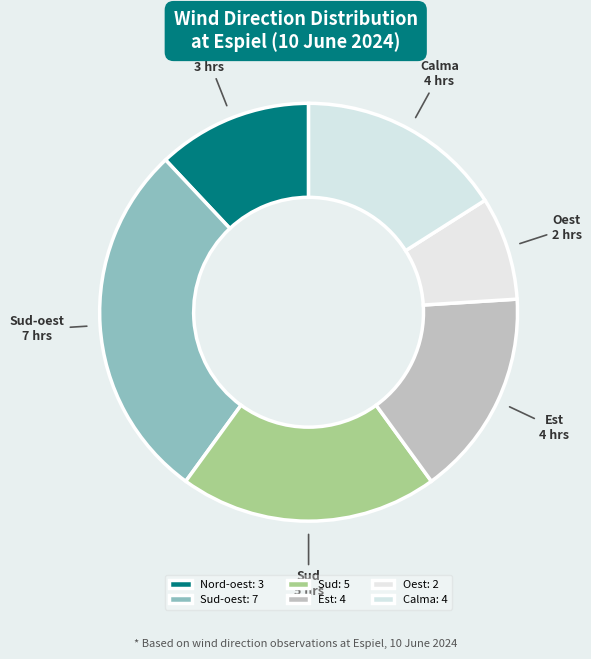

Approximately how many times larger is the value at Est compared to Nord-oest?

1.3